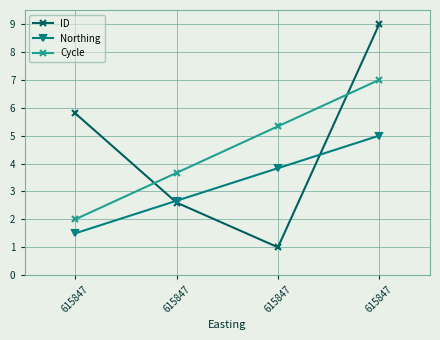

How many lines are shown in the chart?

3